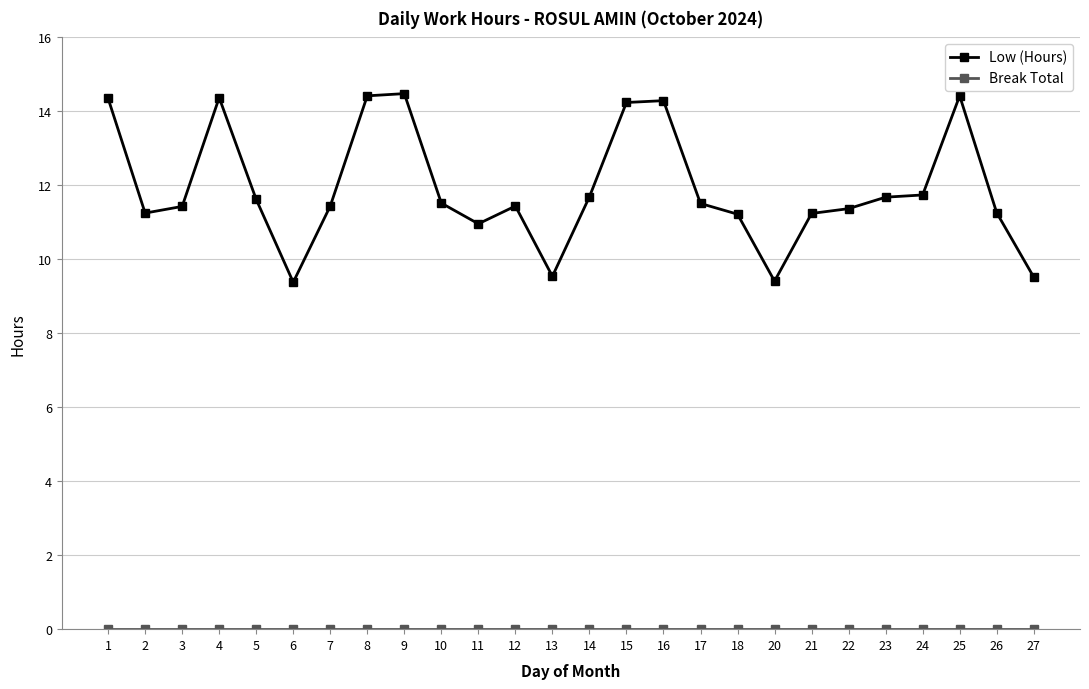

Is it true that Low (Hours) equals 15.4 at 21?

False